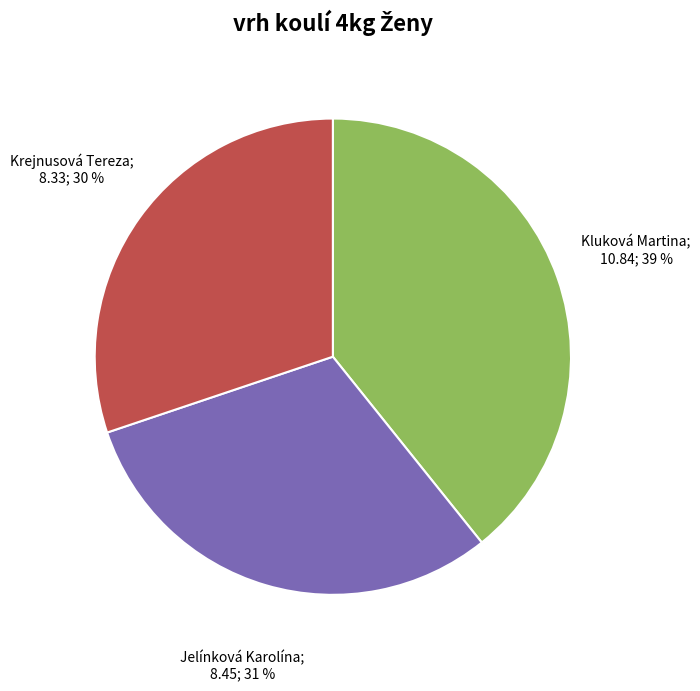

Does any single category account for the majority?

No